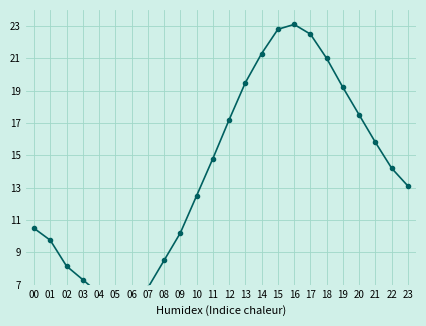

Rank the categories by value from highest to lowest.

16, 15, 17, 14, 18, 13, 19, 20, 12, 21, 11, 22, 23, 10, 00, 09, 01, 08, 02, 03, 07, 04, 05, 06